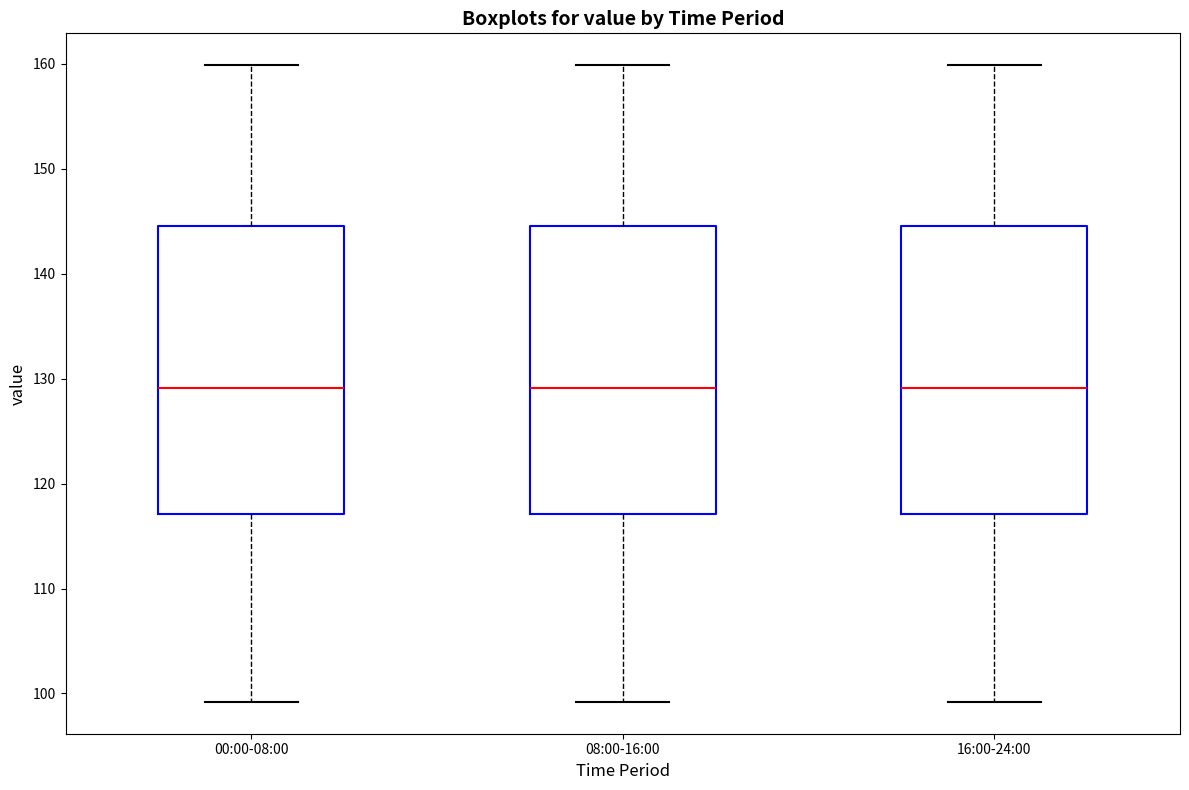

Reading left to right, read every box against the y-axis: the position of its median line, the range the box covers, and the ends of its whiskers. The values are not printed on the chart, so give them approximately, as read against the axis.

00:00-08:00: median 129, box 117 to 145, whiskers 99 to 160
08:00-16:00: median 129, box 117 to 145, whiskers 99 to 160
16:00-24:00: median 129, box 117 to 145, whiskers 99 to 160